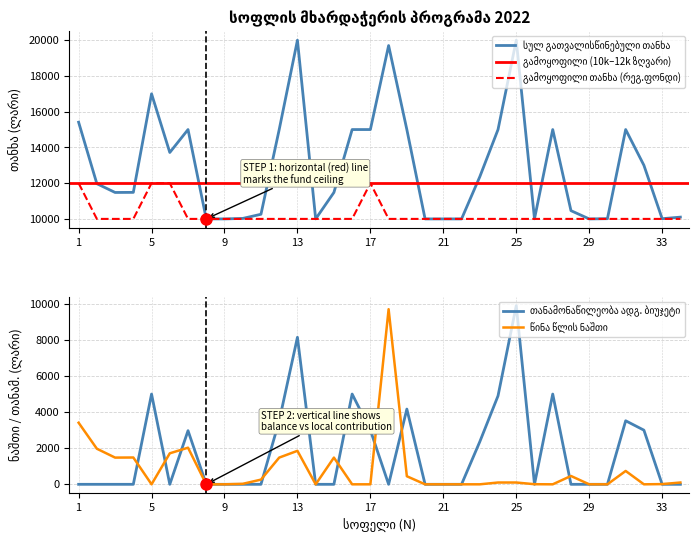

At which label does გამოყოფილი თანხა (რეგ.ფონდი) reach its minimum?

2